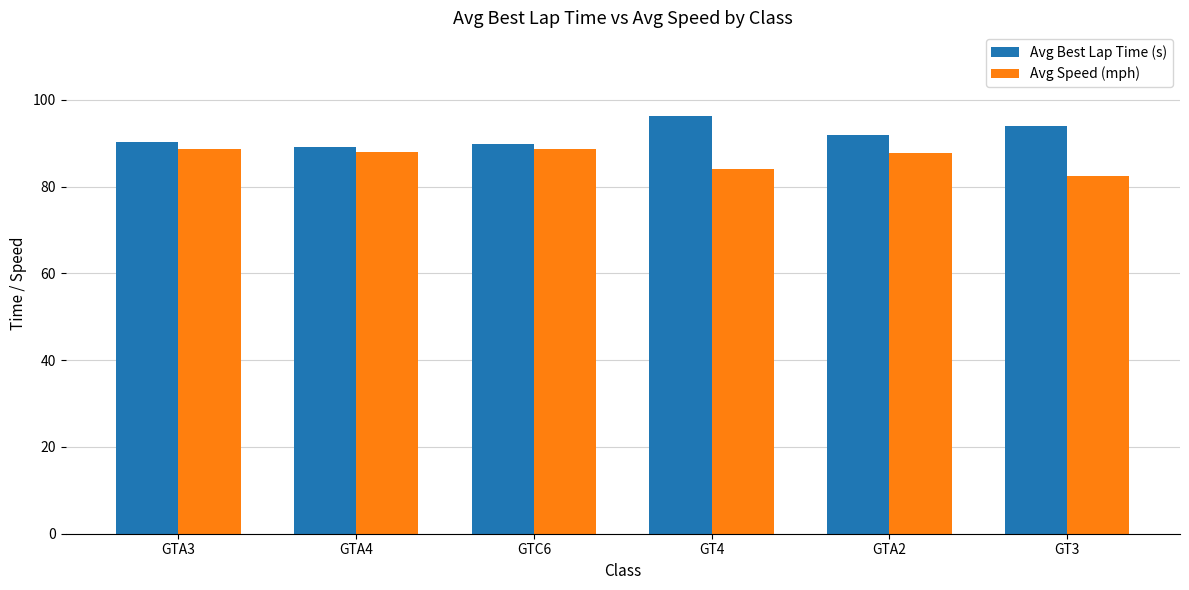

Rank the series at GT3 from highest to lowest value.

Avg Best Lap Time (s), Avg Speed (mph)